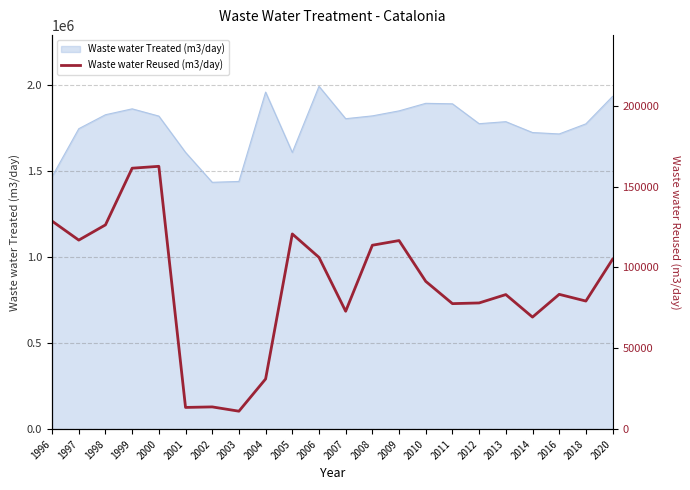

What is the approximate value at 2005, to the nearest 10?

120750